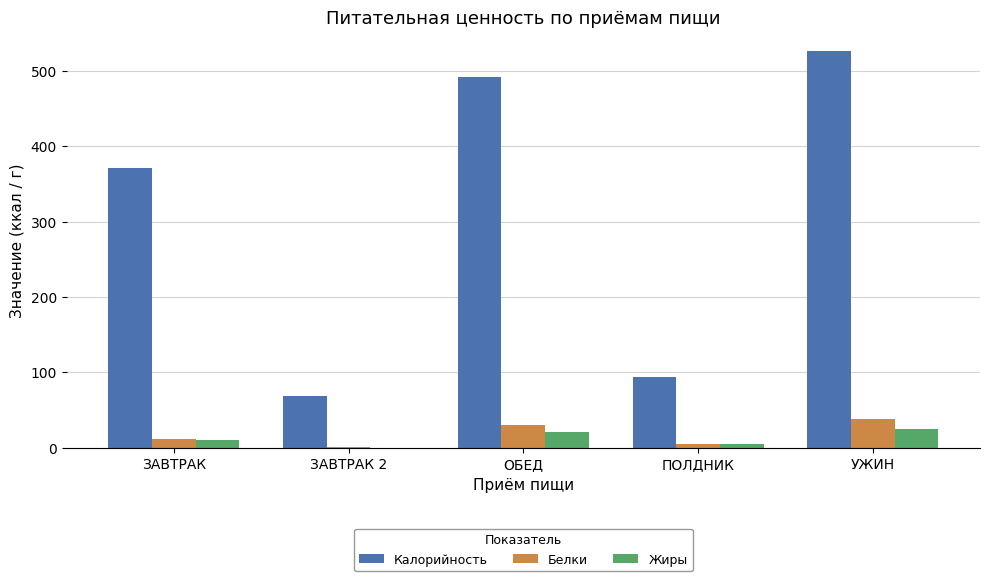

Is it true that Калорийность equals 23.3 at ЗАВТРАК 2?

False